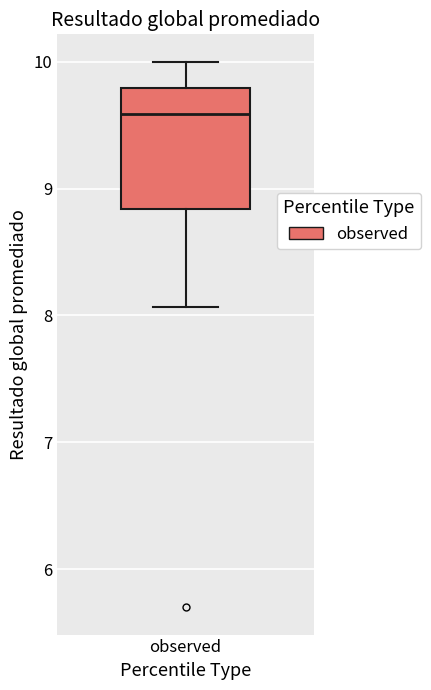

Where is the upper edge of the box for observed on the y-axis? The values are not printed on the chart, so give them approximately, as read against the axis.

9.8